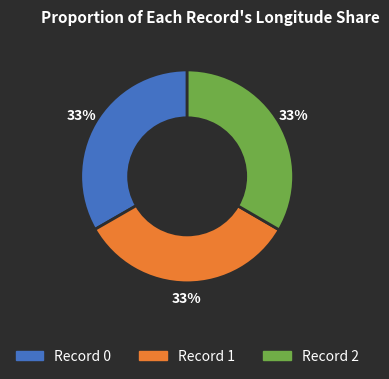

Does any single category account for the majority?

No